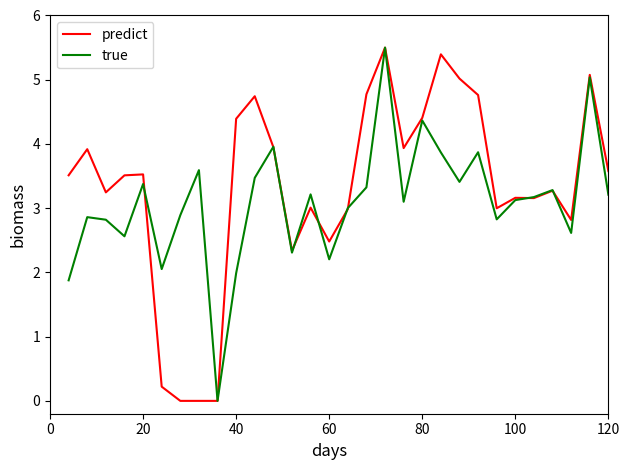

What is the highest value of the true series?

5.5